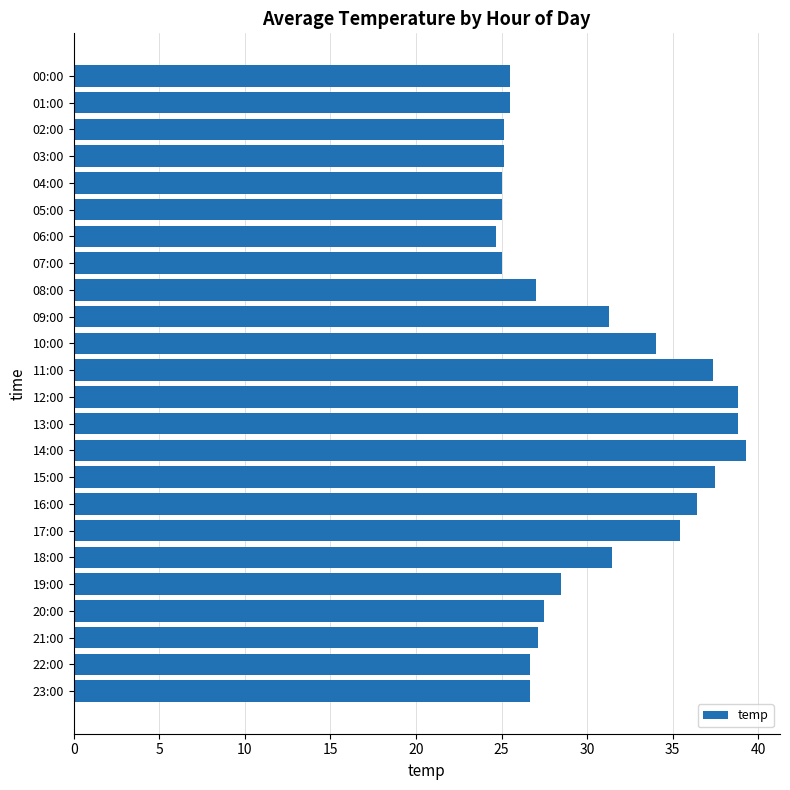

What is the value of the 5th bar from the top?

25.0